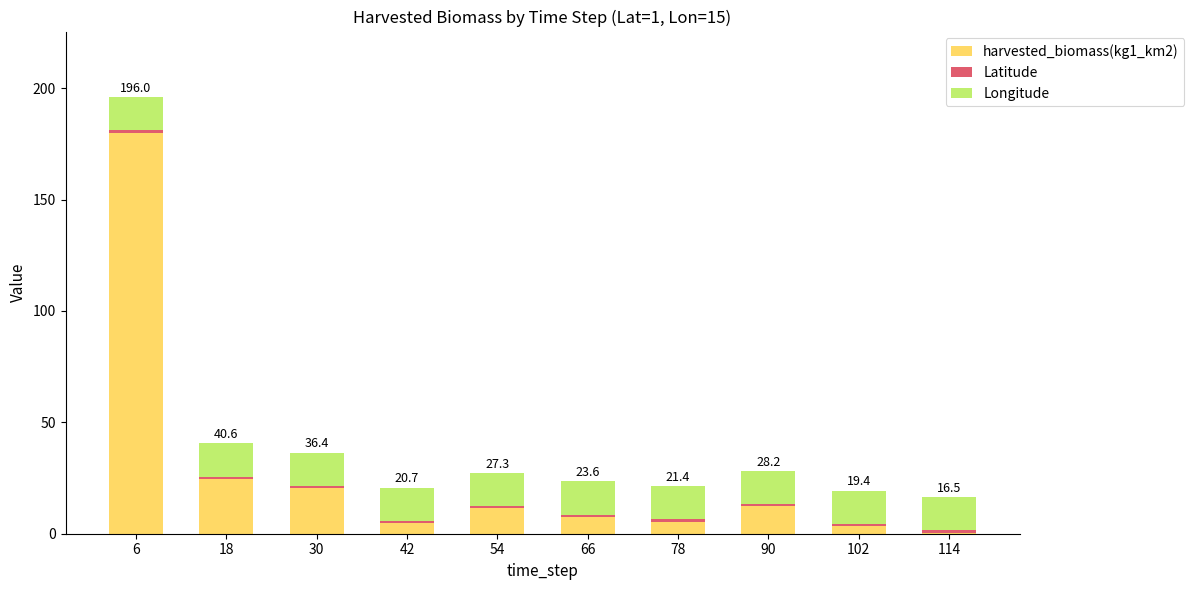

What is the highest value of the harvested_biomass(kg1_km2) series?

180.0